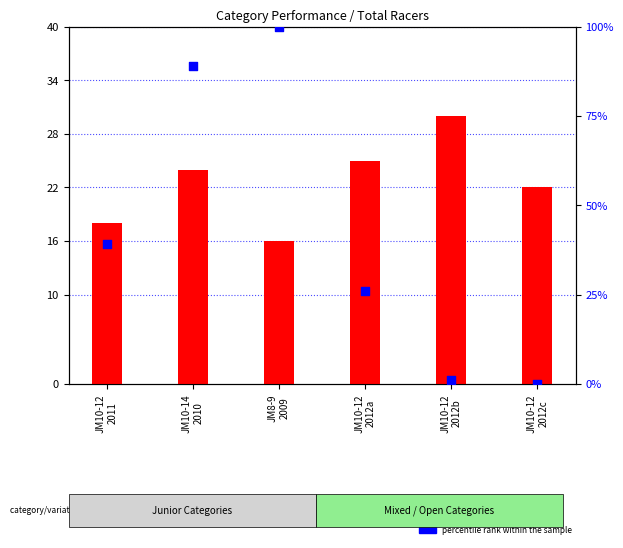

What are all the series names shown in the legend?

count, percentile rank within the sample